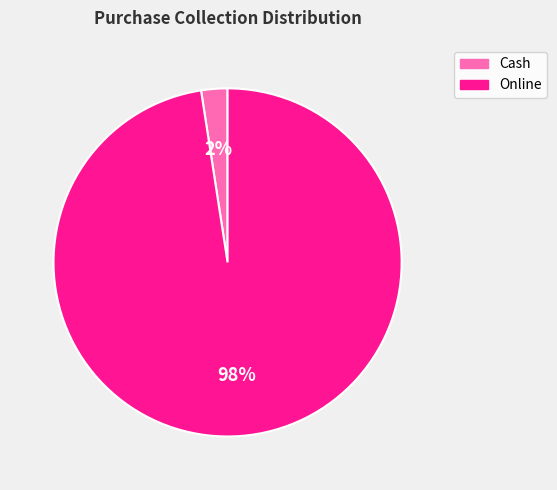

How many slices are in this pie chart?

2